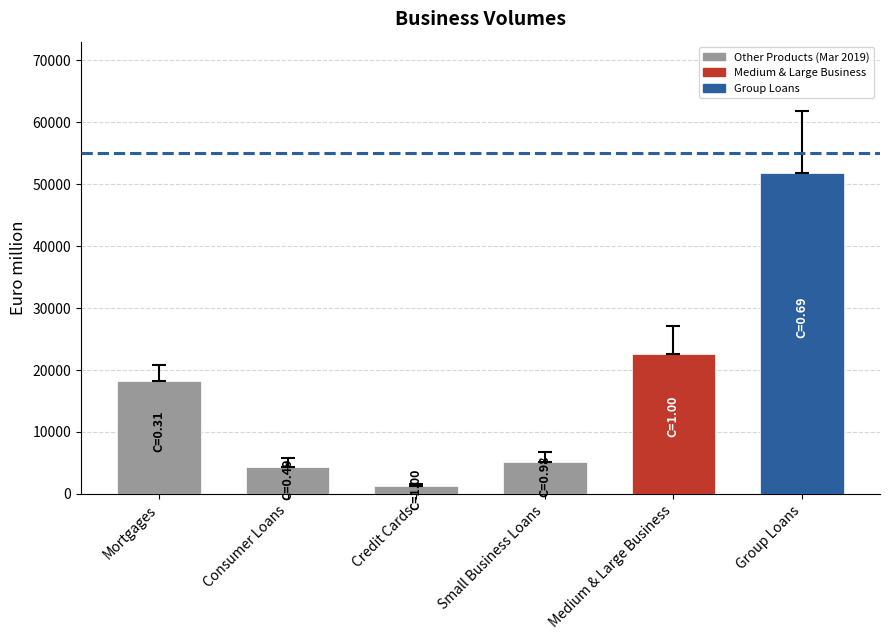

Reading left to right, transcribe all the data shown in this chart.

Mortgages=18311	Consumer Loans=4418	Credit Cards=1341	Small Business Loans=5092	Medium & Large Business=22670	Group Loans=51832